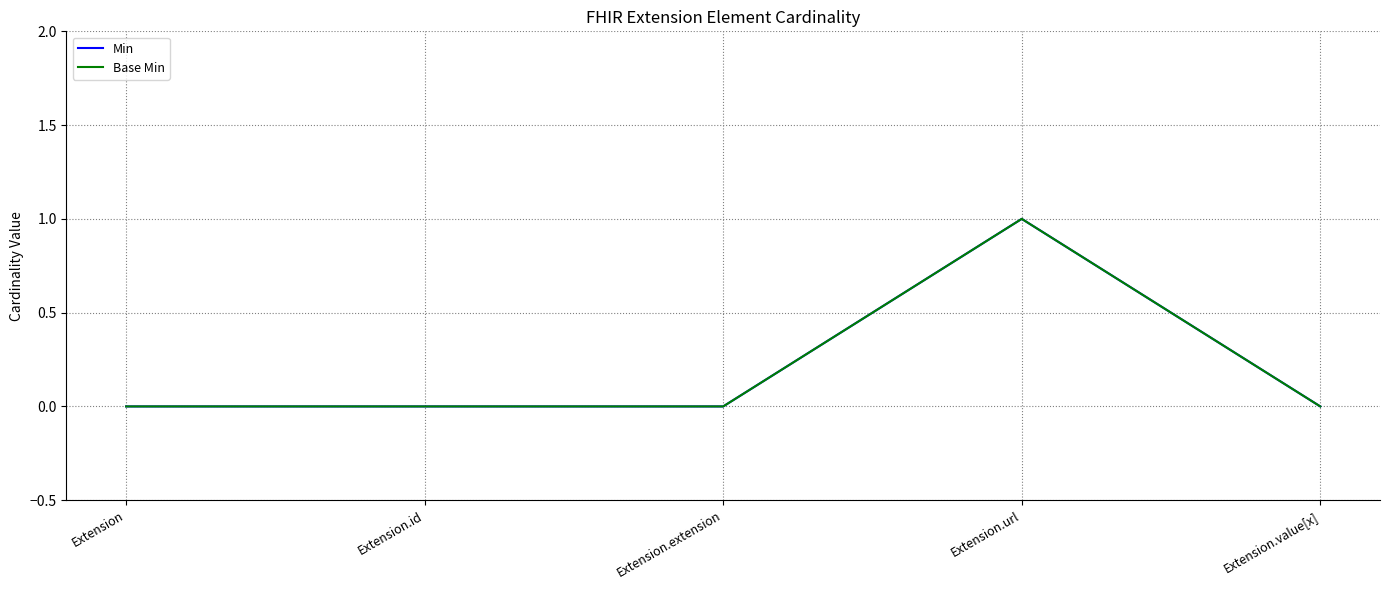

Does the chart have visible grid lines?

Yes